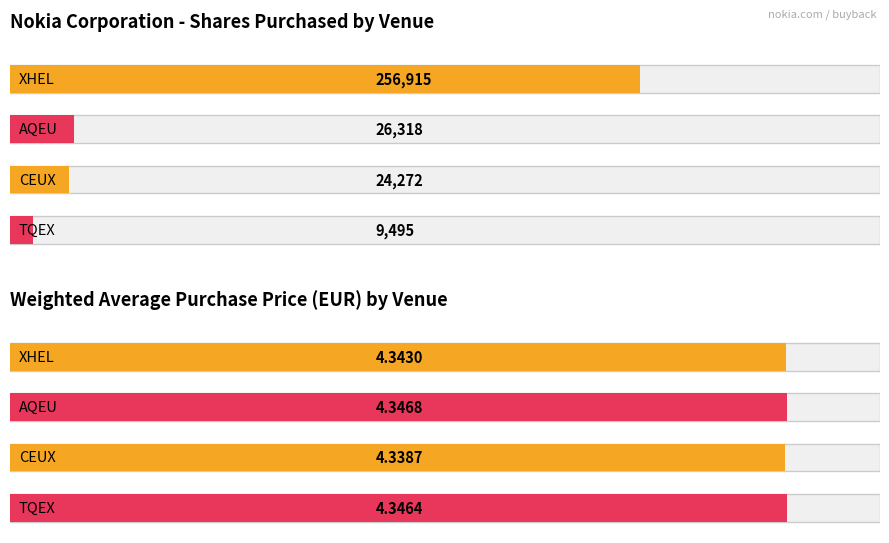

What is the label of the 3rd bar from the right?

AQEU